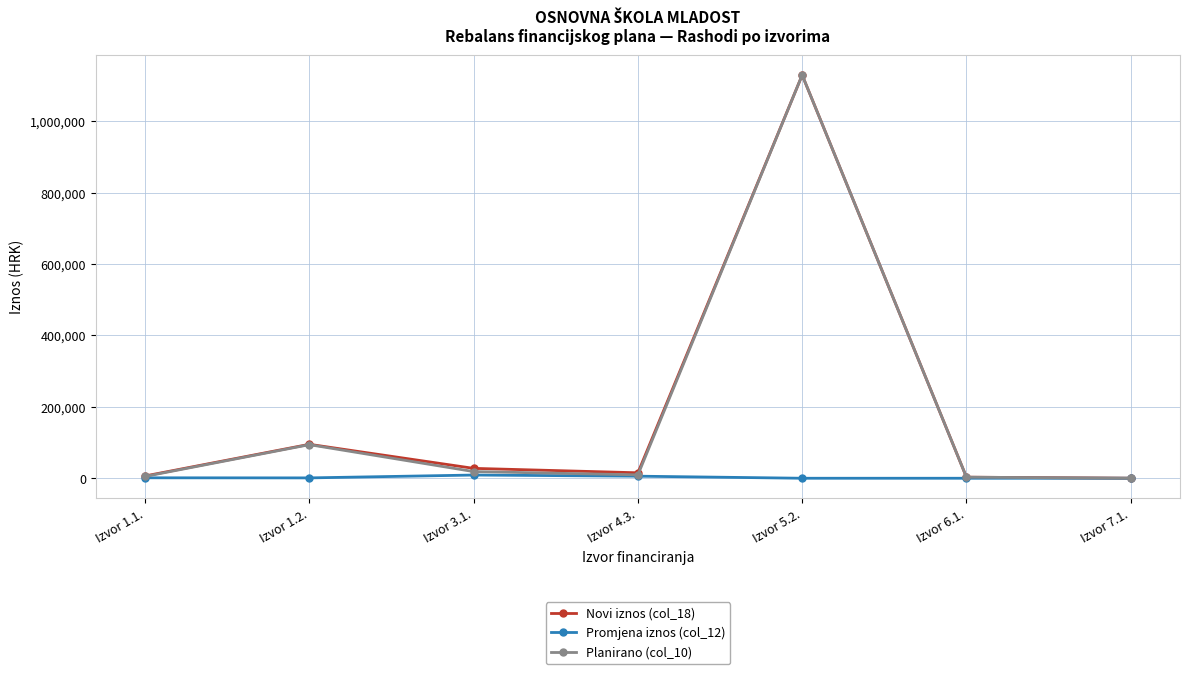

What is the label of the 7th point from the right?

Izvor 1.1.